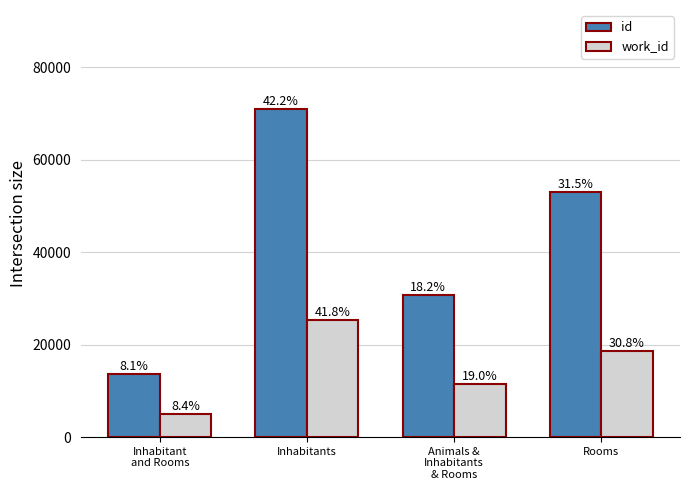

The id series shows 50069 at Animals &
Inhabitants
& Rooms. True or false?

False